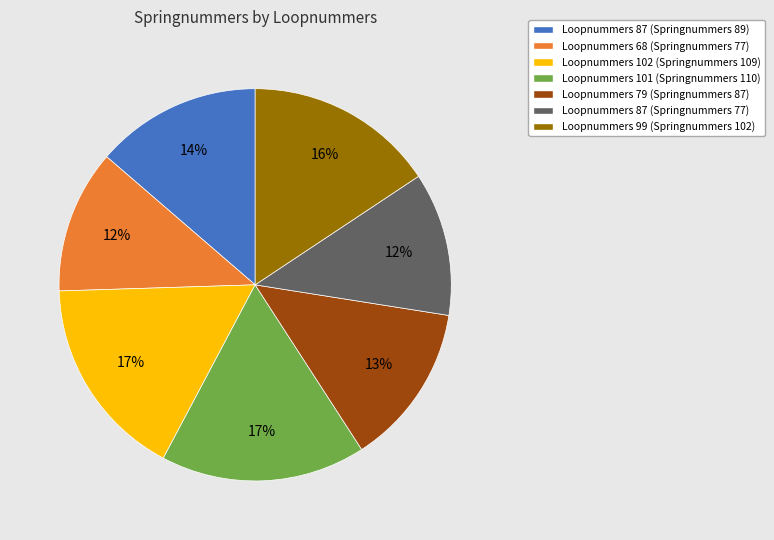

To the nearest percent, what is the difference between the largest and smallest slice percentages?

5%